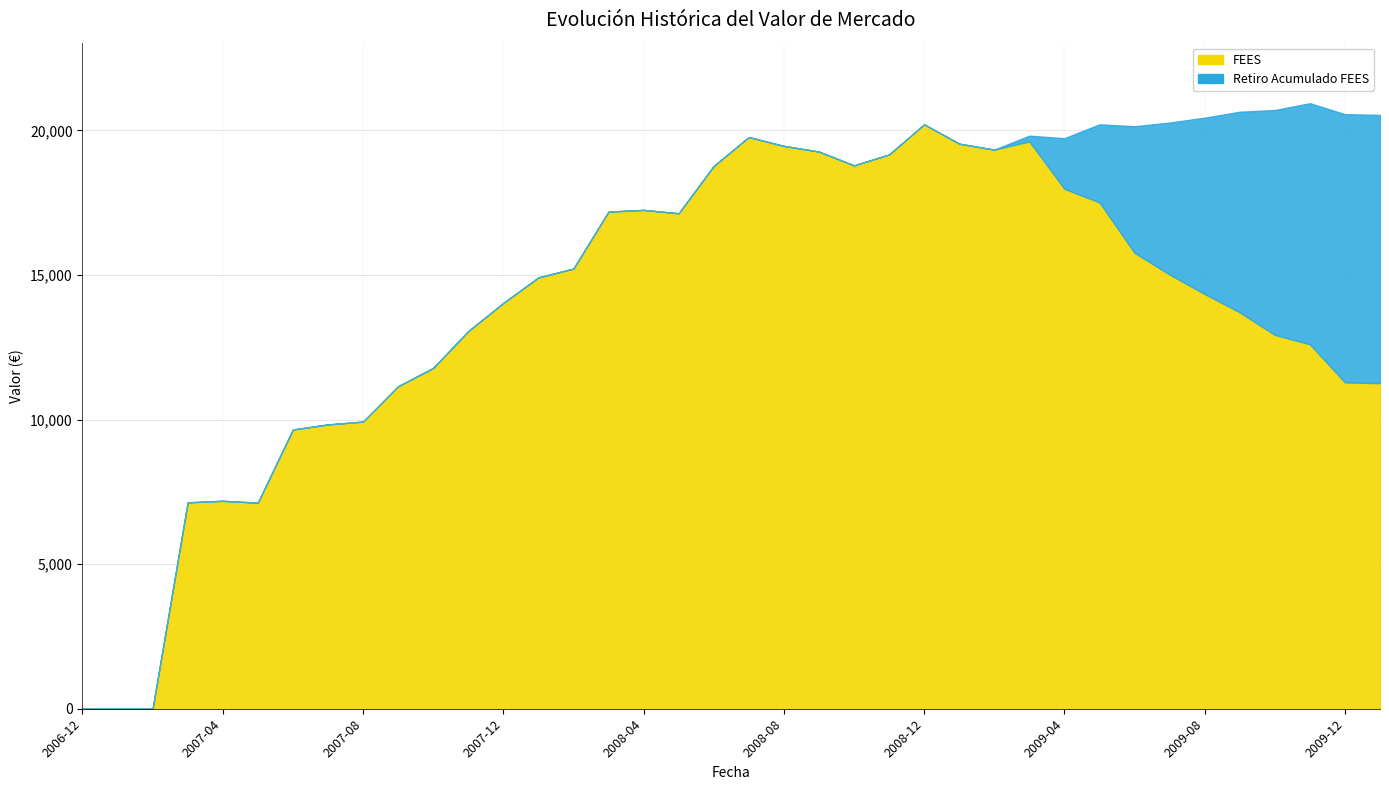

True or false: fees and retiro intersect in this chart.

False